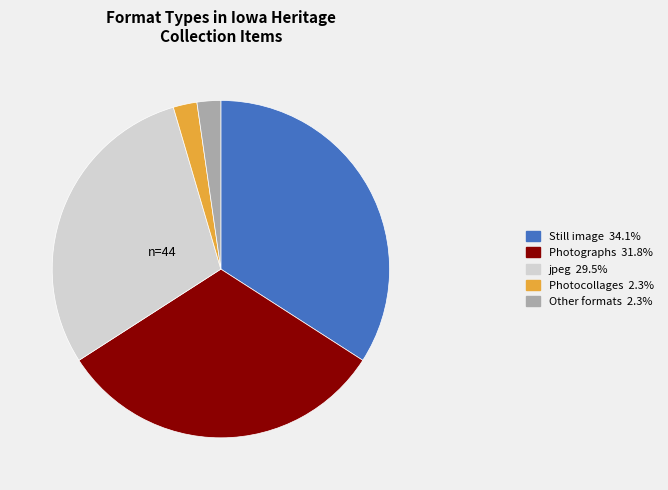

Is there any slice that represents more than half of the pie?

No